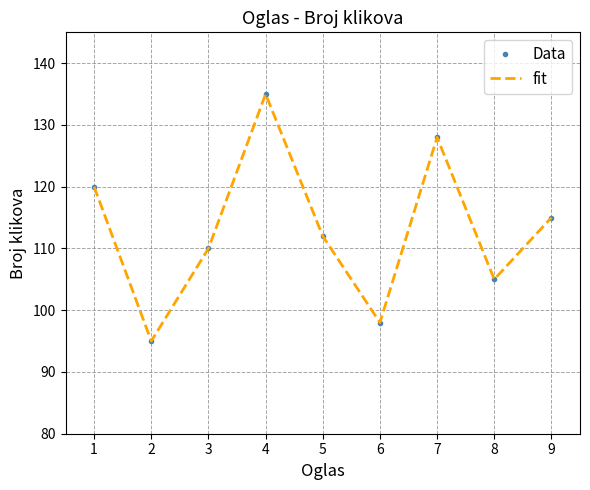

True or false: fit and Data intersect in this chart.

False